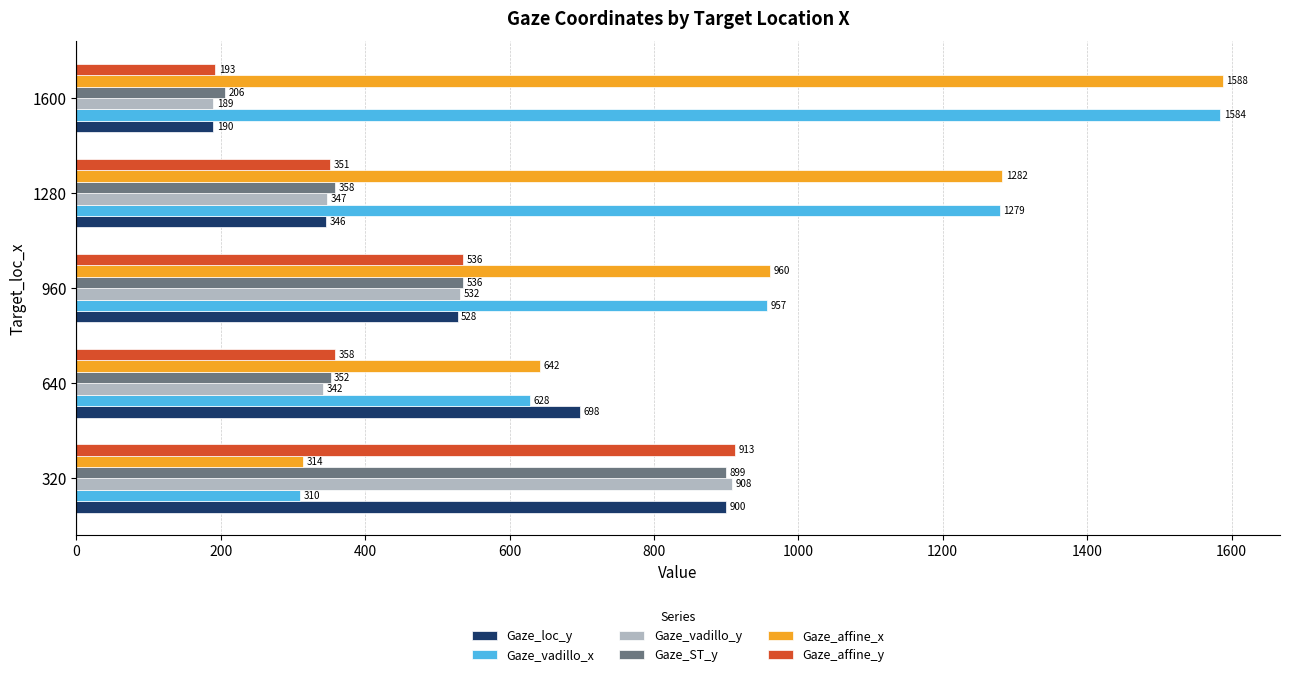

How many data points in Gaze_vadillo_y are less than 347?

2